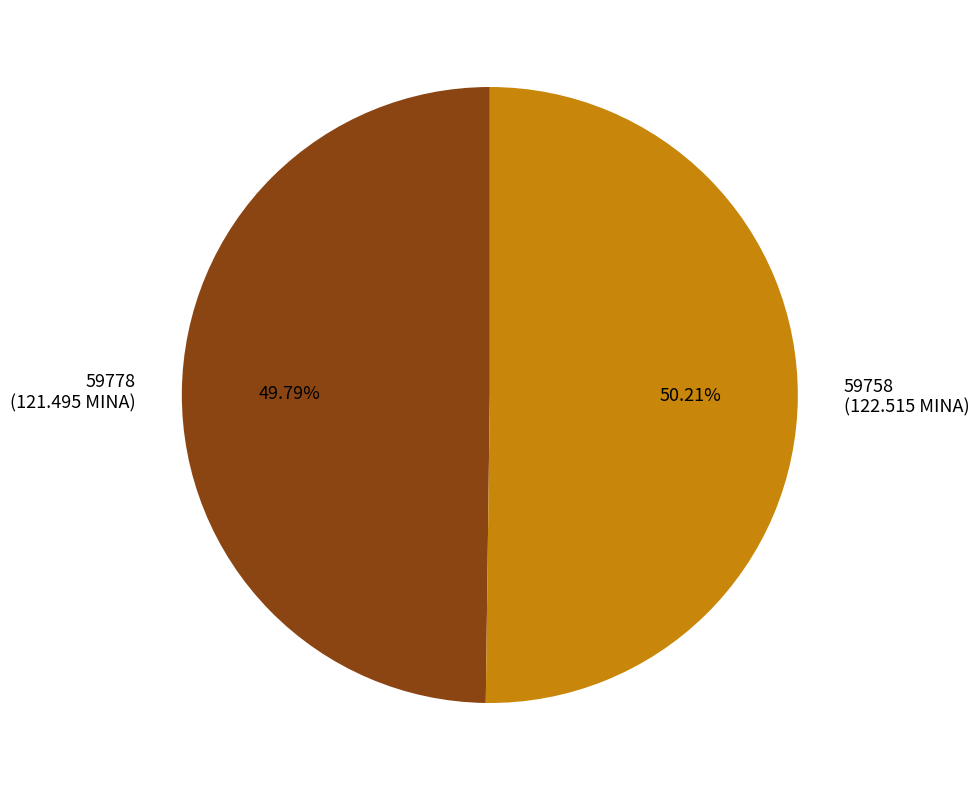

To the nearest percent, what is the combined percentage of 59758 and 59778?

100%